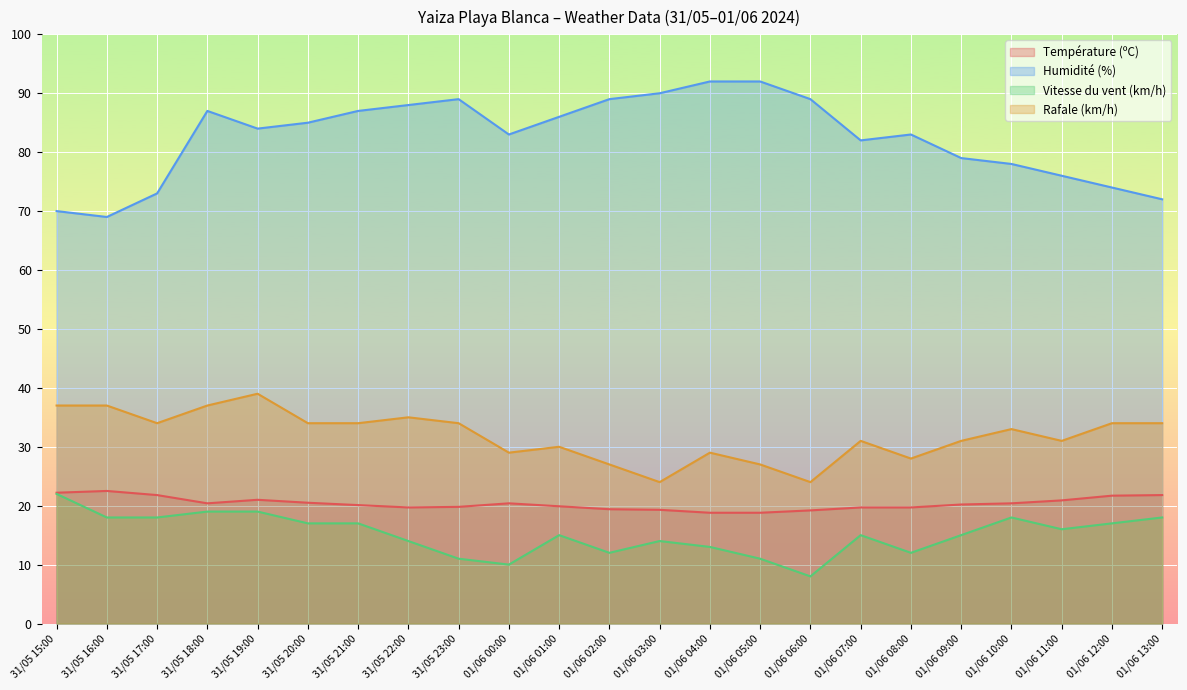

How many lines are shown in the chart?

4